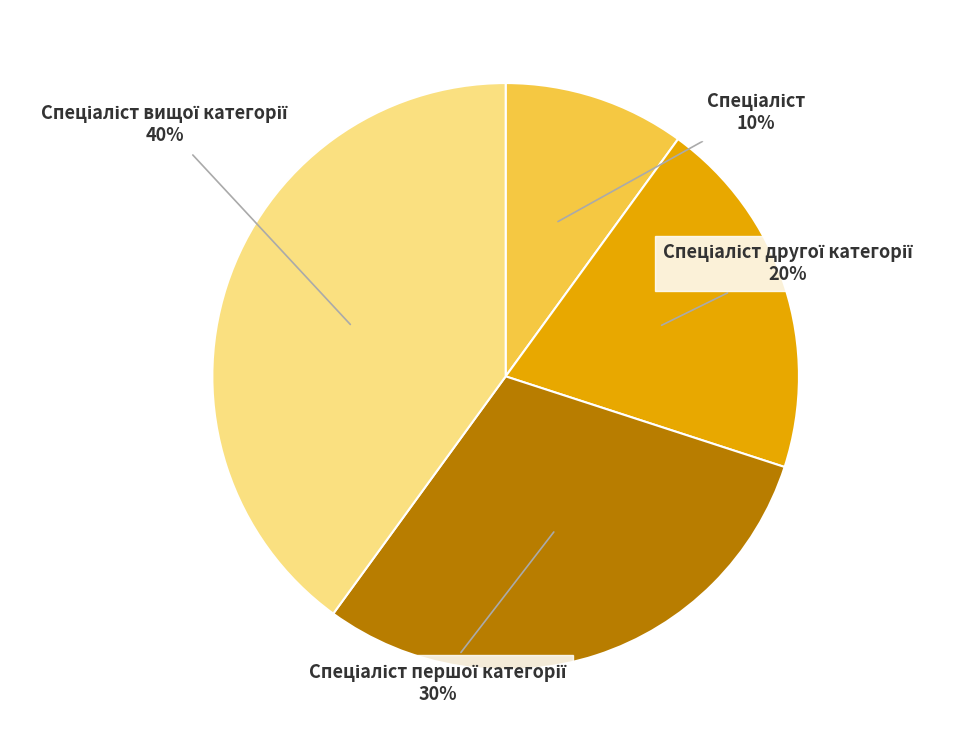

To the nearest percent, what is the average slice percentage?

25%